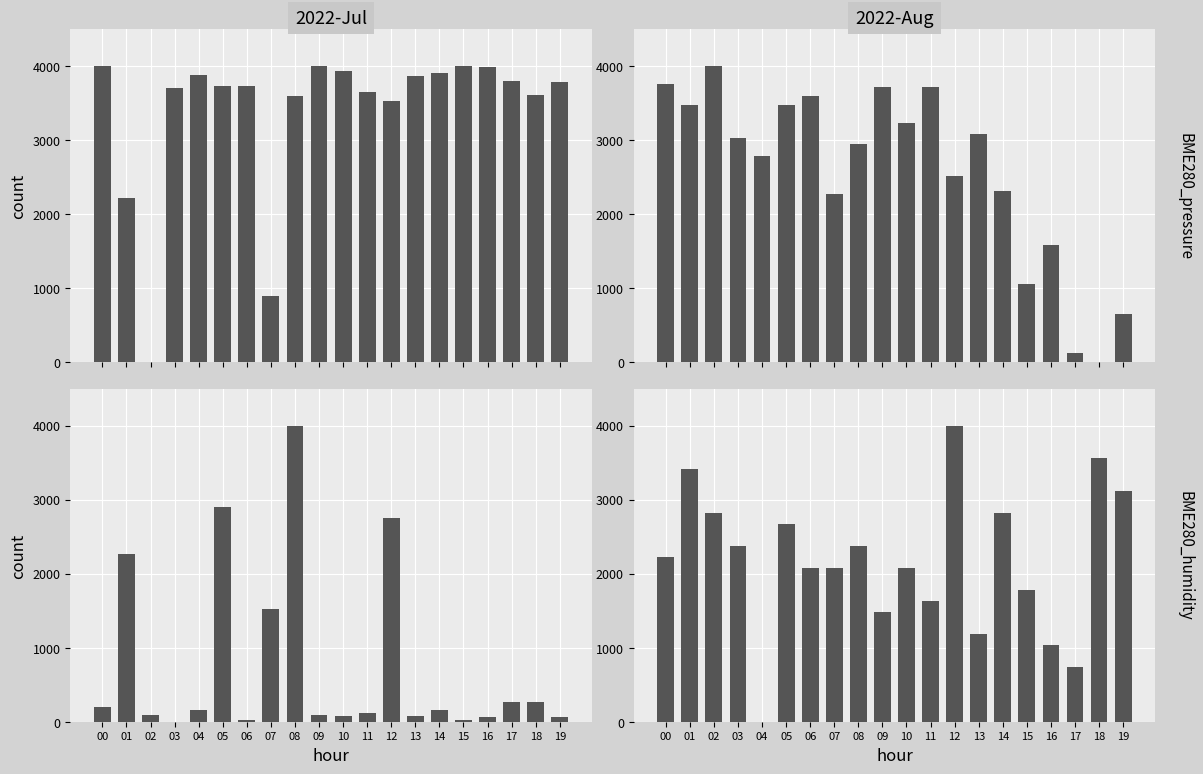

What value does the BME280_pressure series have at 12?

2504.7